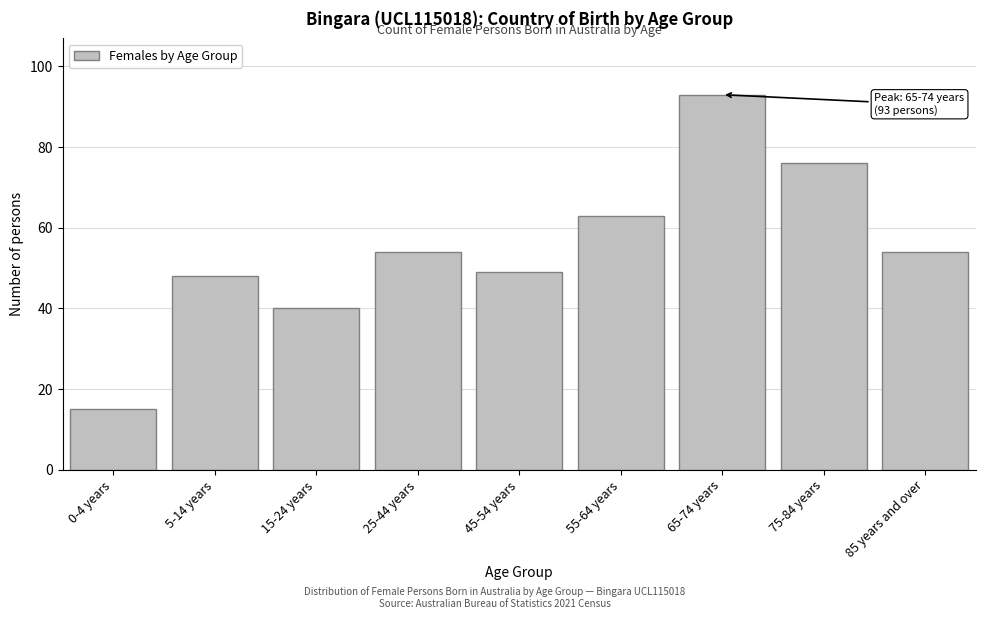

Reading right to left, what are all the values shown in this chart?

54	76	93	63	49	54	40	48	15